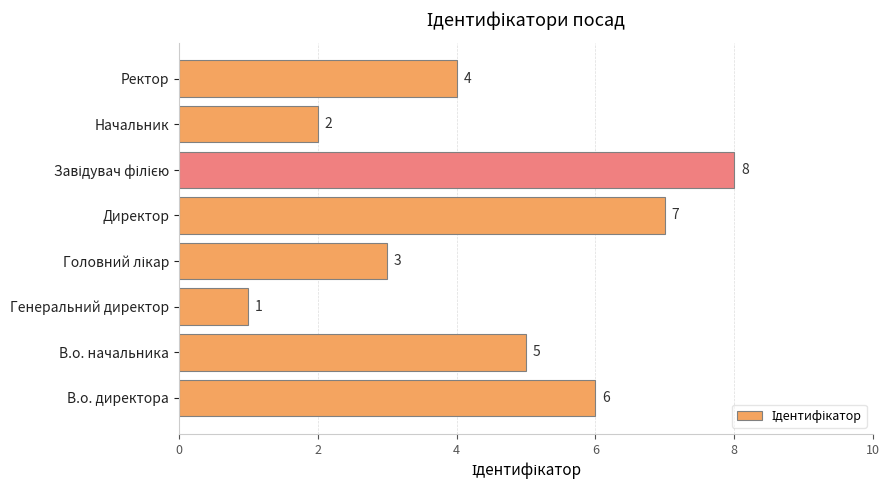

What value does the data have at Директор?

7